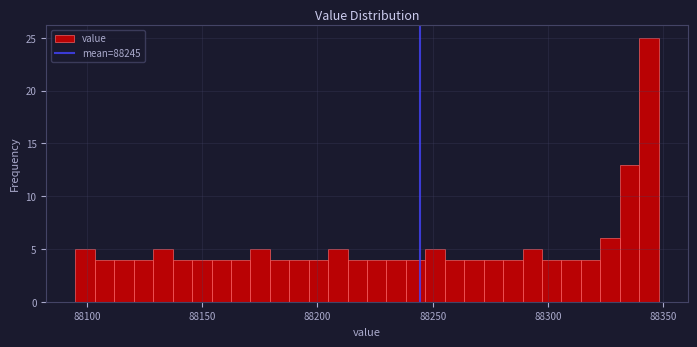

Around what value on the x-axis is the tallest bar? Give the approximate position of its centre, as read against the axis.

88345